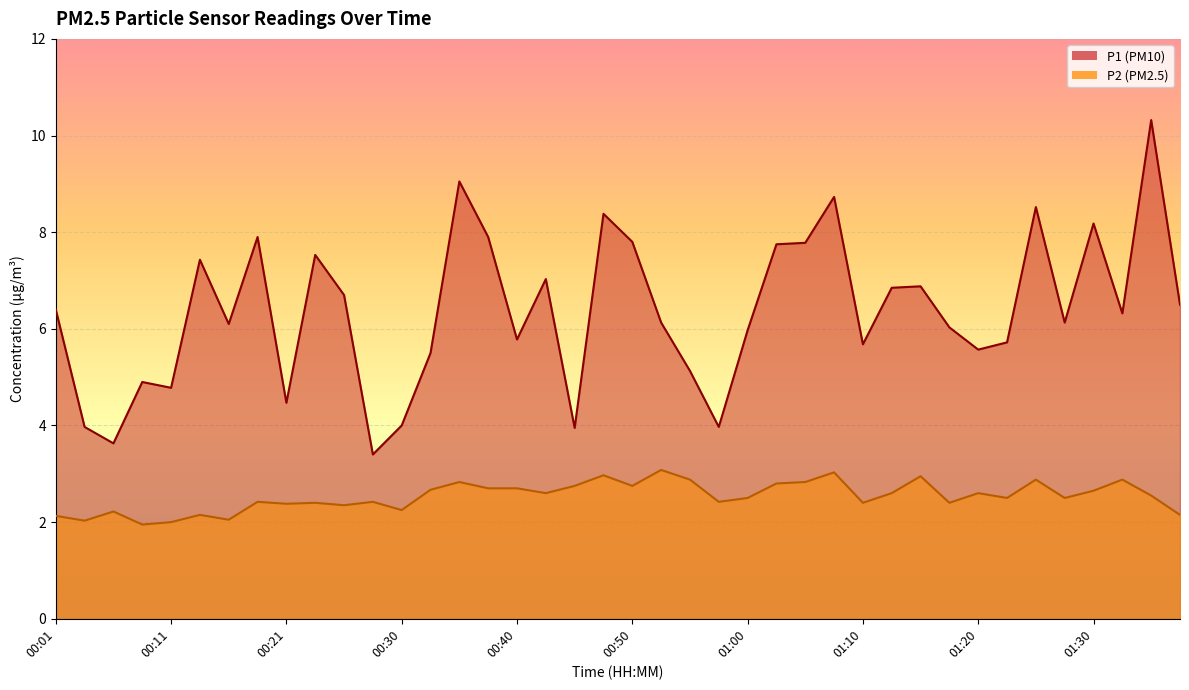

What is the value of the P2 point at the 30th from the left?

2.6